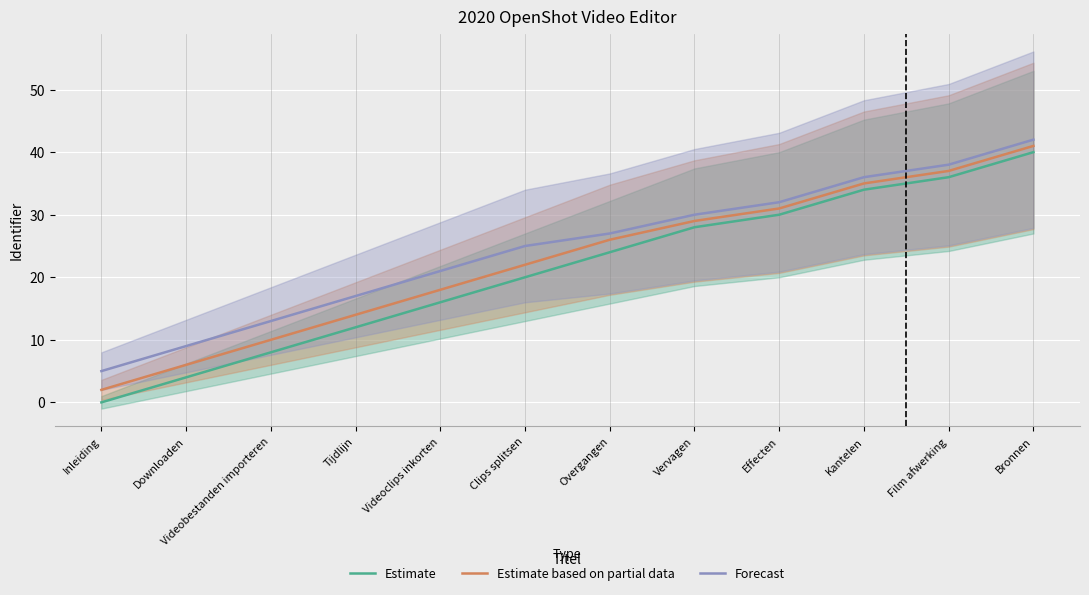

How many distinct data groups are displayed?

3